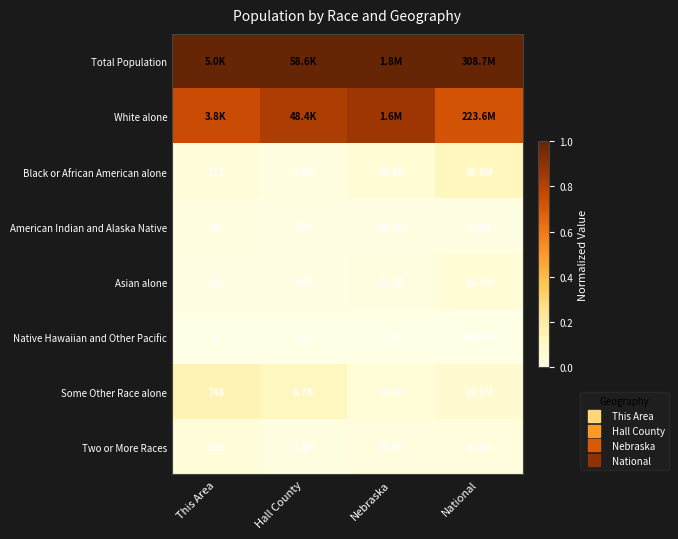

At which label does Asian alone reach its minimum?

Hall County